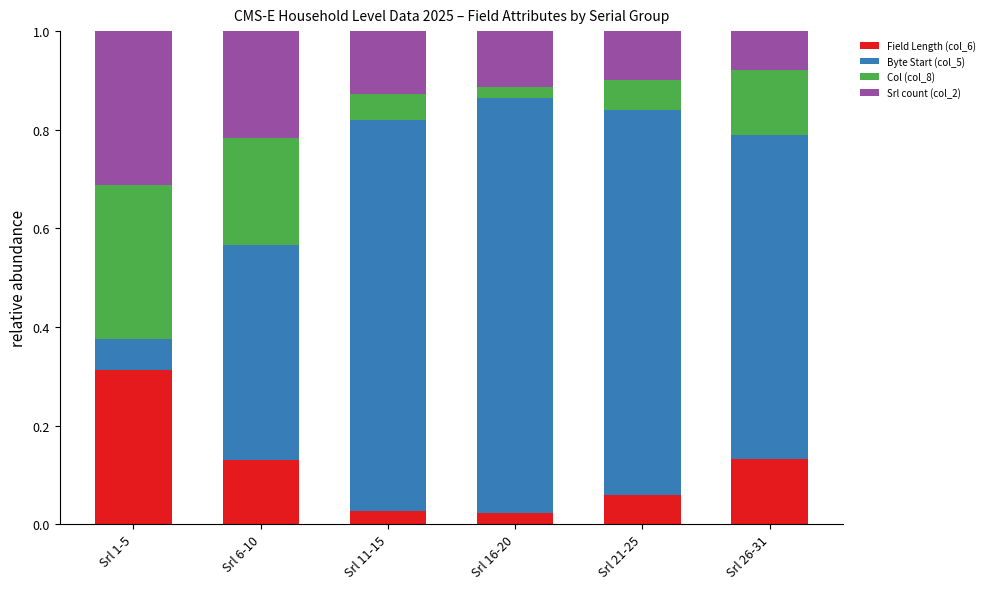

What is the total value across all series at Srl 21-25?

1.0